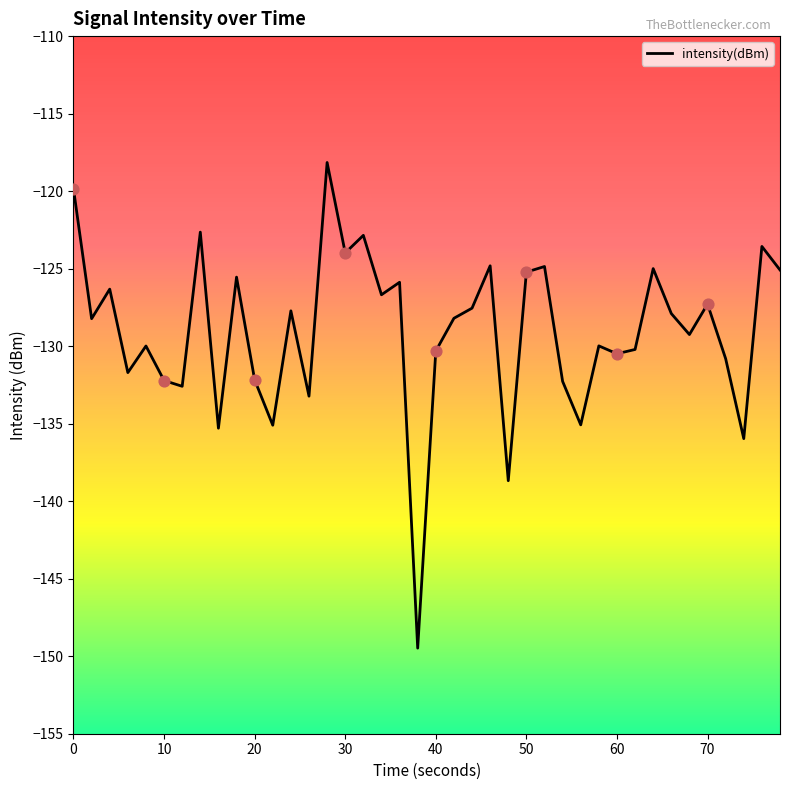

What is the maximum value shown in the chart?

-118.2